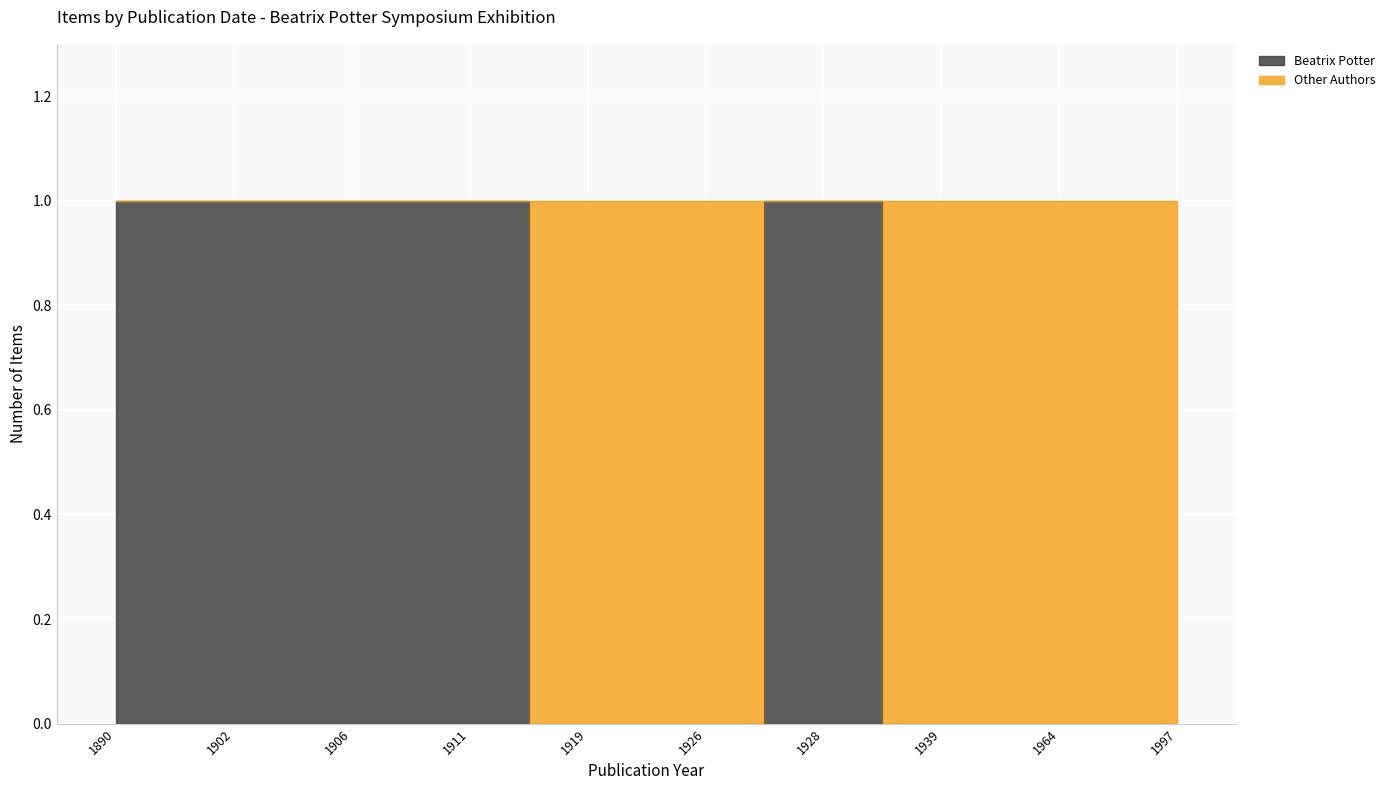

List the labels in order of value, largest first.

1890, 1902, 1906, 1911, 1928, 1919, 1926, 1939, 1964, 1997